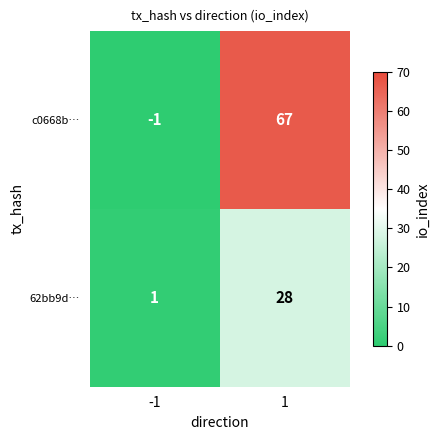

What is the minimum value shown in the chart?

-1